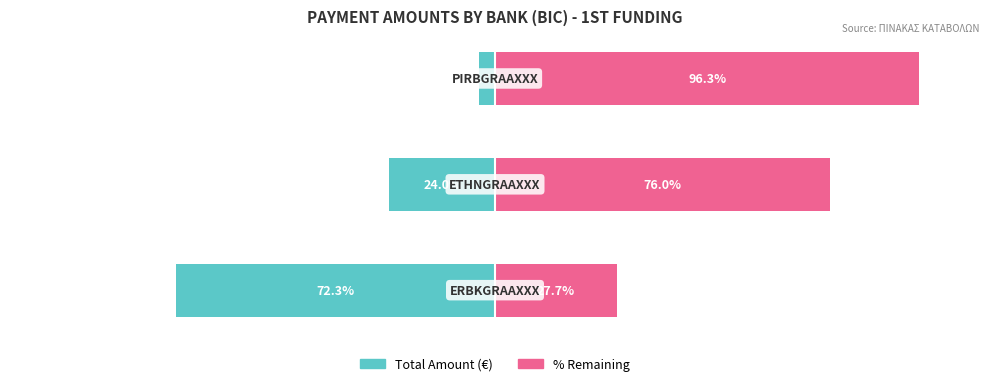

What is the average value of the Share of Other Banks series?

66.7